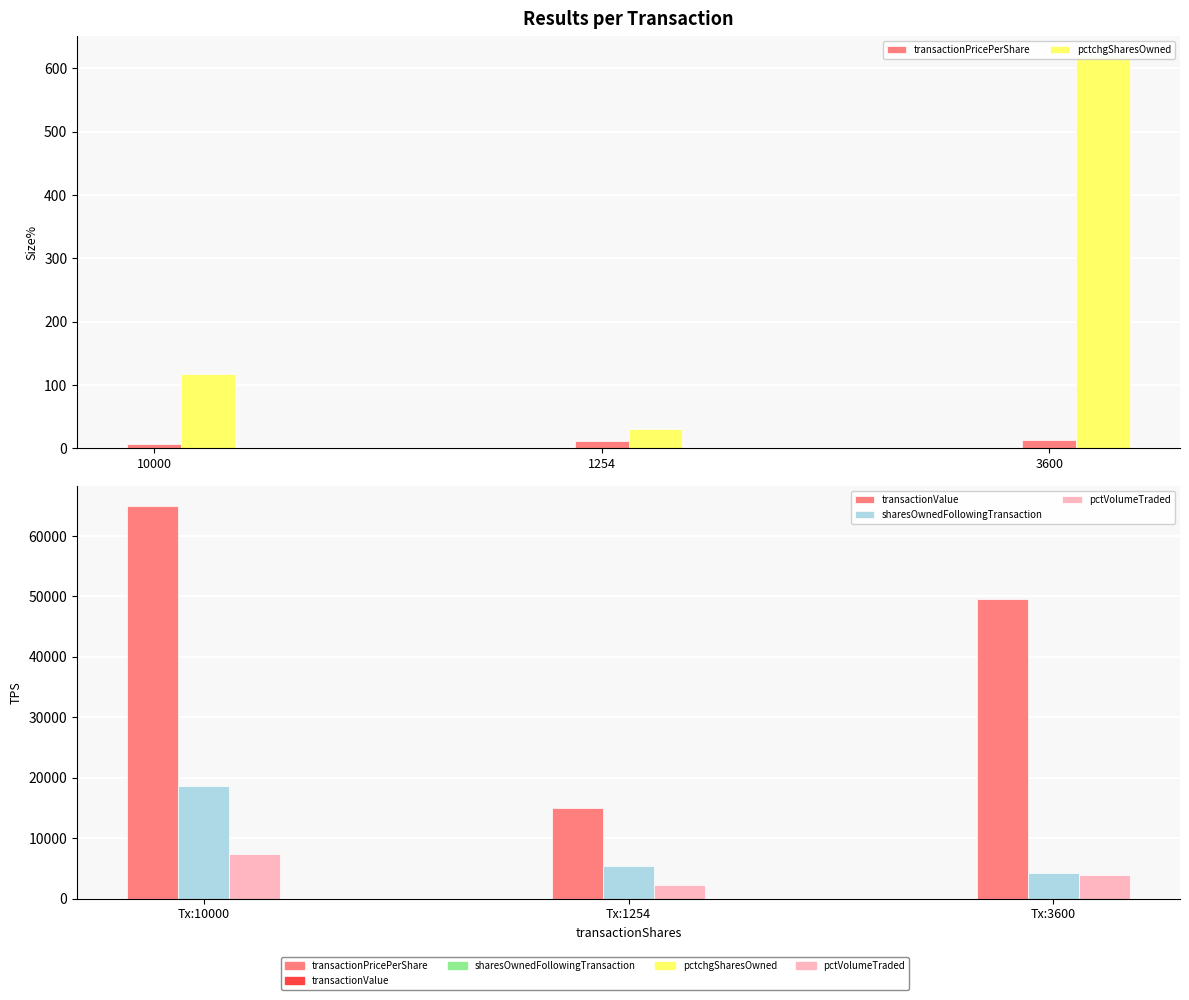

How many values in the sharesOwnedFollowingTransaction series are below 5435?

1